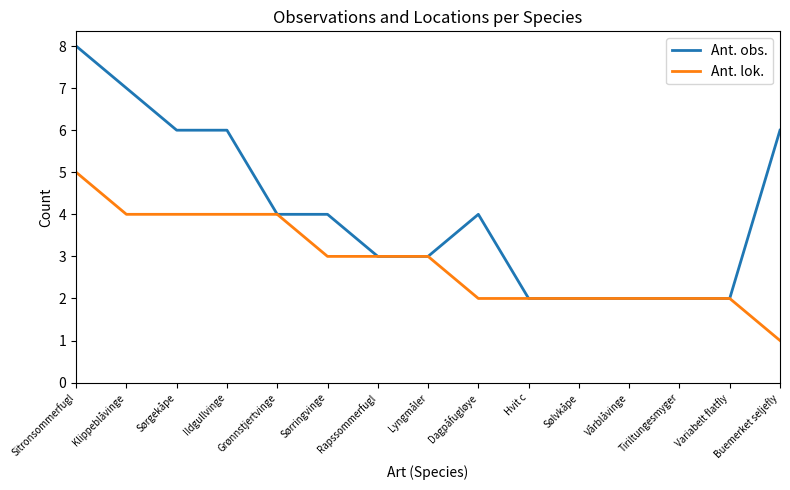

Is the value of Ant. lok. at Lyngmåler greater than the value of Ant. obs. at Grønnstjertvinge?

No